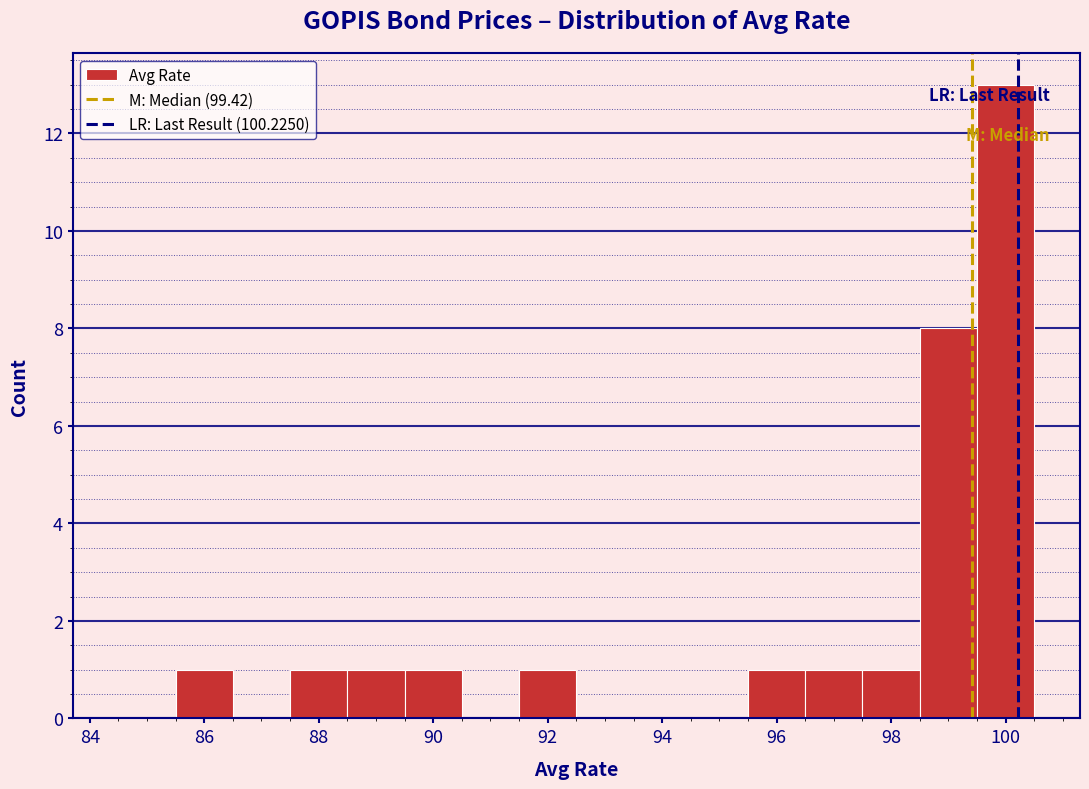

Reading left to right, list every bar in this chart as the range it spans on the x-axis followed by its height. Neither the bar edges nor the heights are printed on the chart, so give them approximately, as read against the axes.

84.5 to 85.5: 0
85.5 to 86.5: 1
86.5 to 87.5: 0
87.5 to 88.5: 1
88.5 to 89.5: 1
89.5 to 90.5: 1
90.5 to 91.5: 0
91.5 to 92.5: 1
92.5 to 93.5: 0
93.5 to 94.5: 0
94.5 to 95.5: 0
95.5 to 96.5: 1
96.5 to 97.5: 1
97.5 to 98.5: 1
98.5 to 99.5: 8
99.5 to 100.5: 13